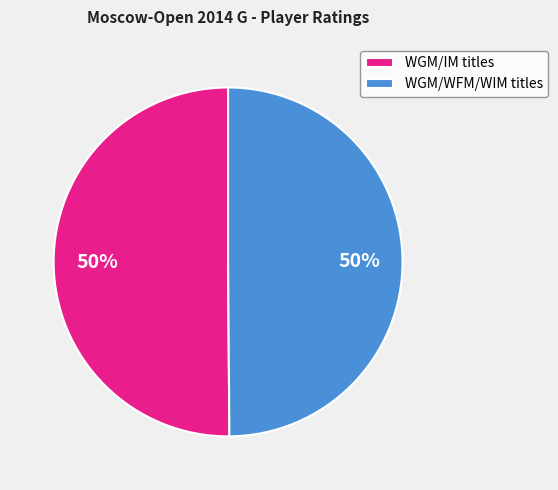

Do WGM/WFM/WIM titles and WGM/IM titles together represent more than half of the pie?

Yes